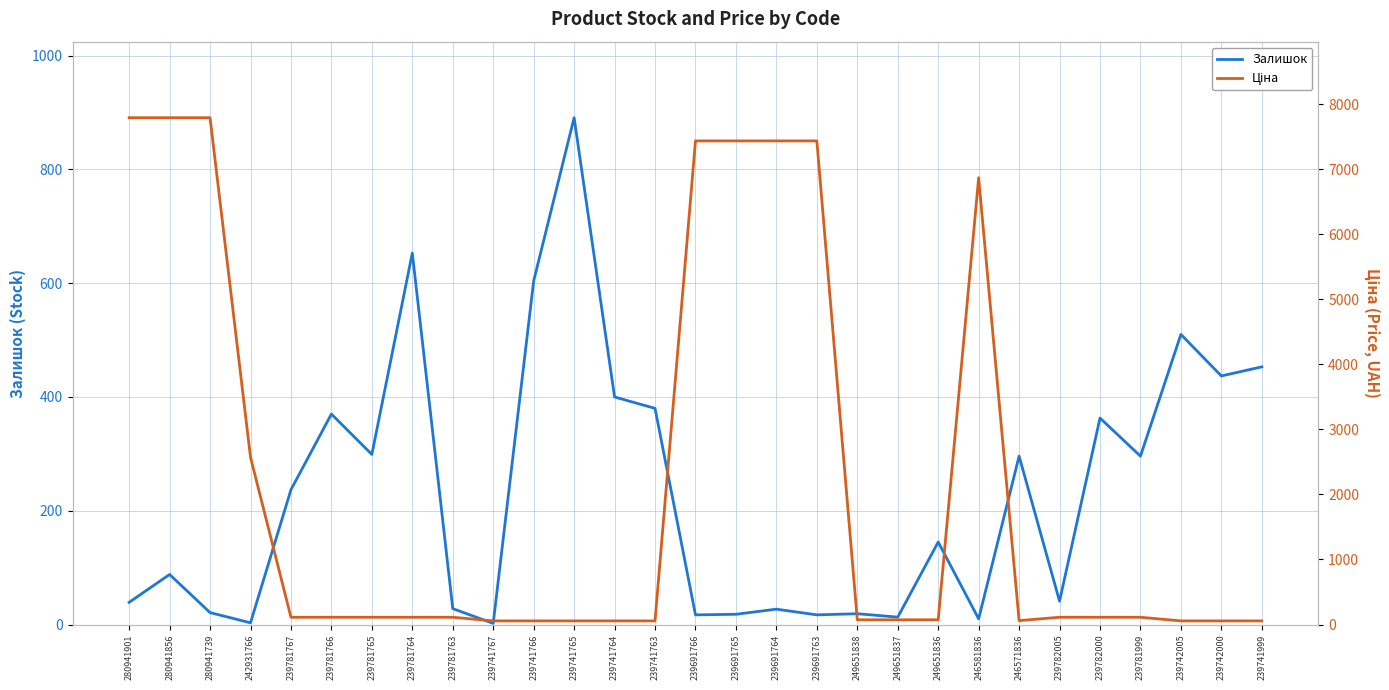

Is the value of Залишок at 239742005 greater than the value of Ціна at 280941901?

No